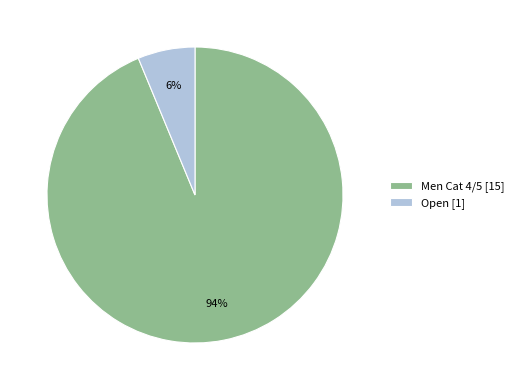

Does any single category account for the majority?

Yes